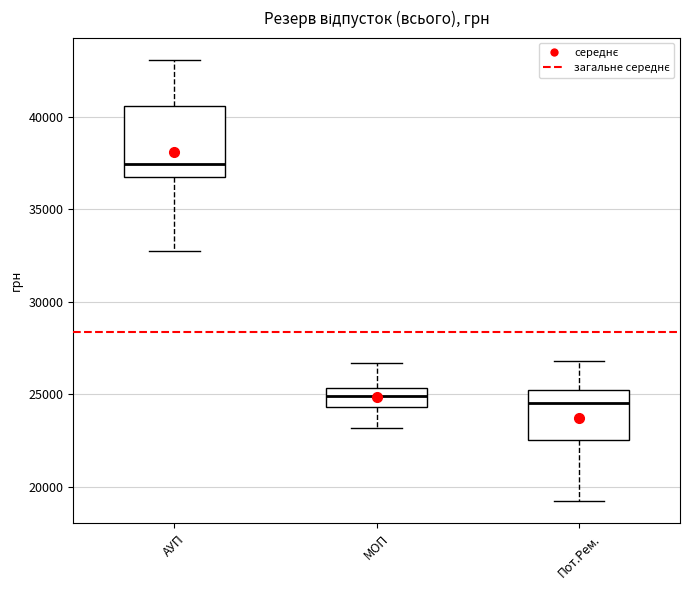

Reading left to right, read every box against the y-axis: the position of its median line, the range the box covers, and the ends of its whiskers. The values are not printed on the chart, so give them approximately, as read against the axis.

АУП: median 37500, box 36500 to 40500, whiskers 33000 to 43000
МОП: median 25000, box 24500 to 25500, whiskers 23000 to 26500
Пот.Рем.: median 24500, box 22500 to 25000, whiskers 19000 to 27000